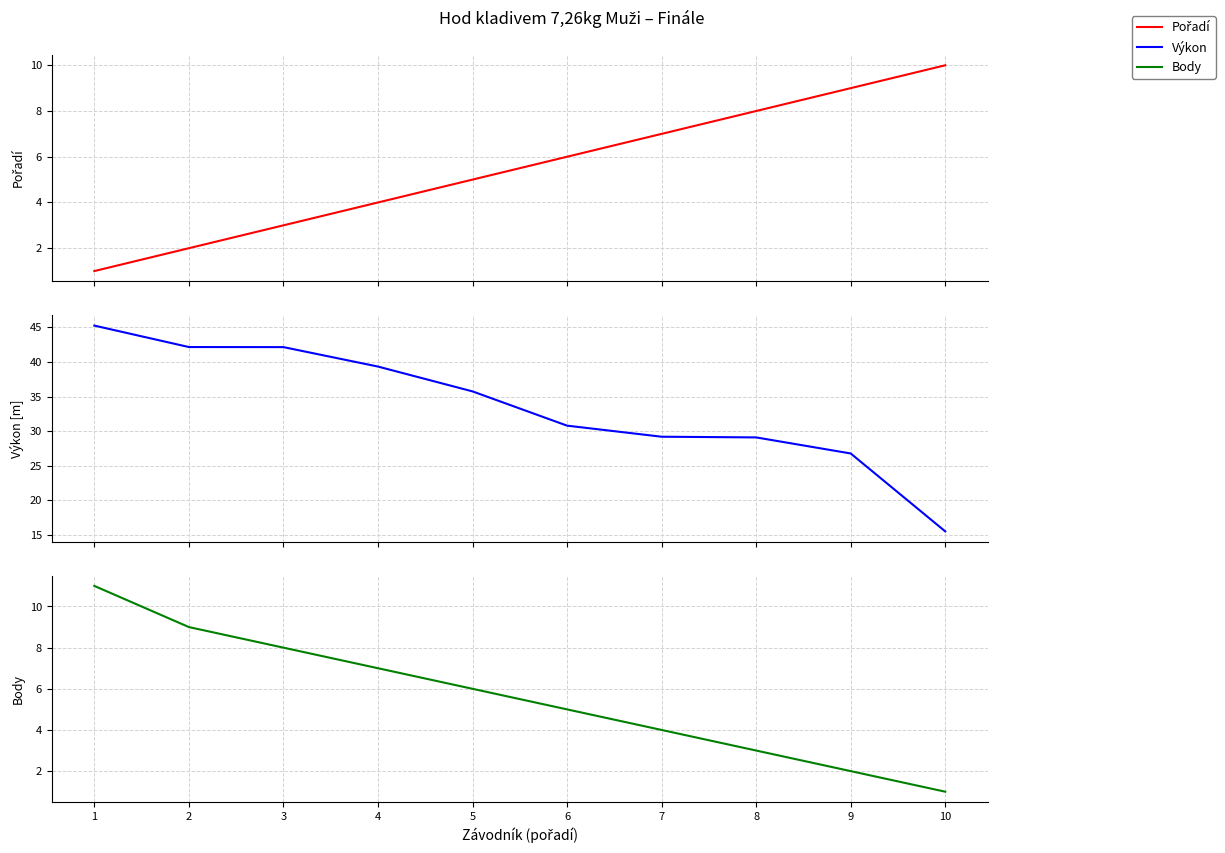

How many Body values are between 3 and 8?

6